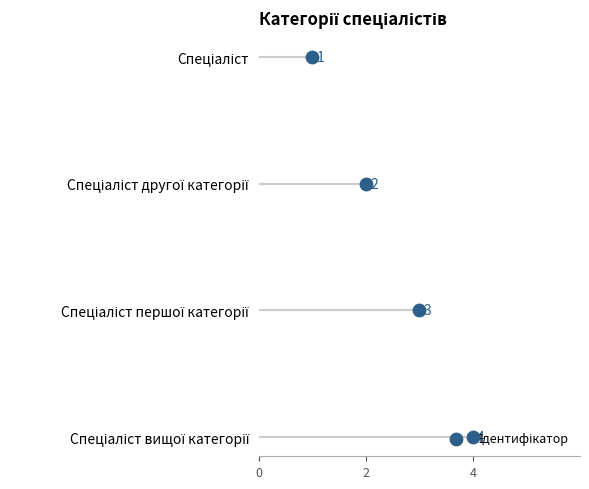

What is the change in value from 4 to 3?

+1